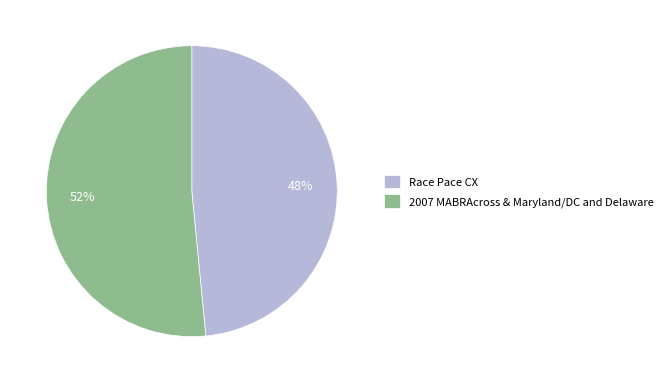

Which has a higher value, Race Pace CX or 2007 MABRAcross & Maryland/DC and Delaware?

2007 MABRAcross & Maryland/DC and Delaware